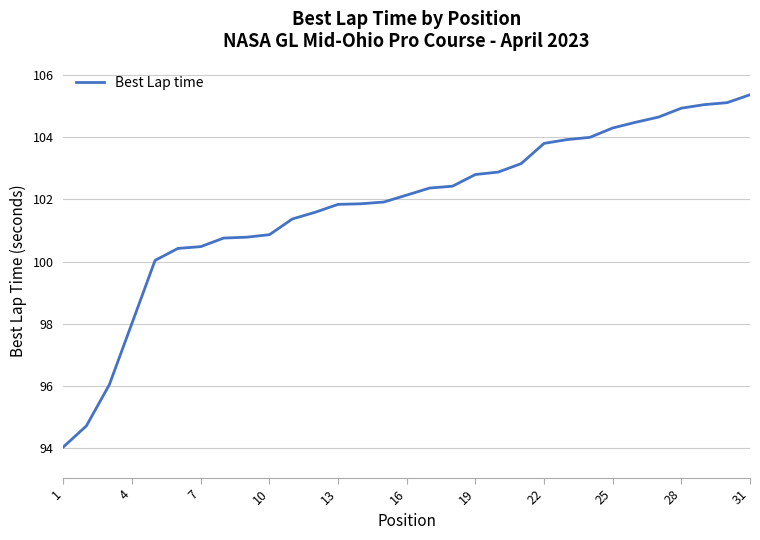

What is the smallest value displayed?

94.0